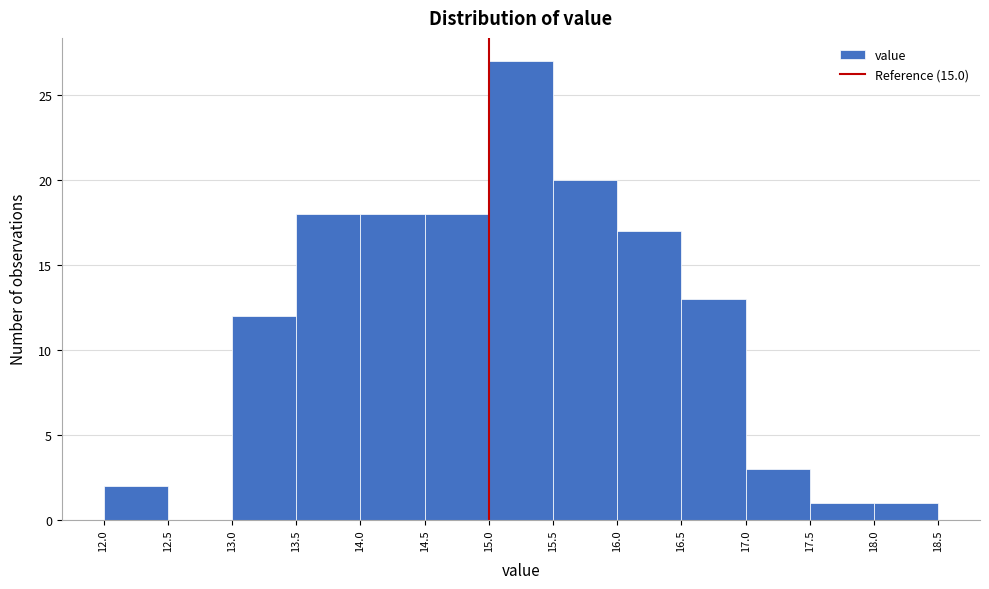

Reading left to right, list every bar in this chart as the range it spans on the x-axis followed by its height. The values are not printed on the chart, so give them approximately, as read against the axis.

12.0 to 12.5: 2
12.5 to 13.0: 0
13.0 to 13.5: 12
13.5 to 14.0: 18
14.0 to 14.5: 18
14.5 to 15.0: 18
15.0 to 15.5: 27
15.5 to 16.0: 20
16.0 to 16.5: 17
16.5 to 17.0: 13
17.0 to 17.5: 3
17.5 to 18.0: 1
18.0 to 18.5: 1